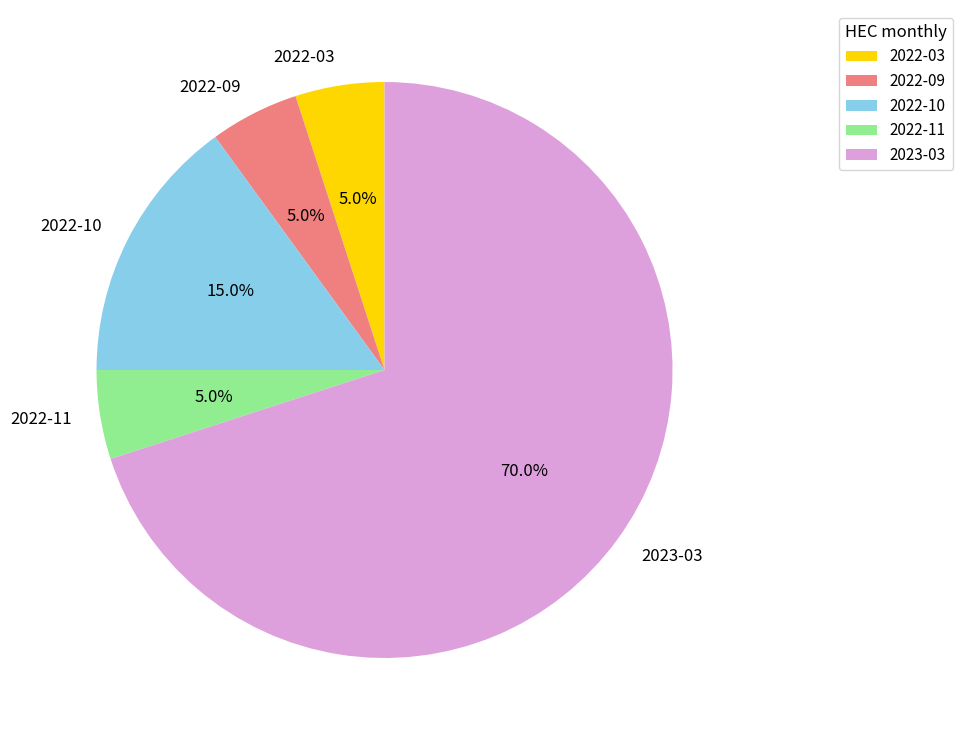

Does any single category account for the majority?

Yes